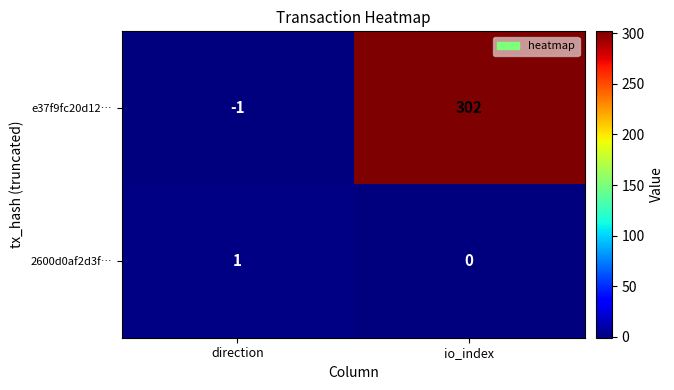

At how many categories does at least one series exceed 57?

1